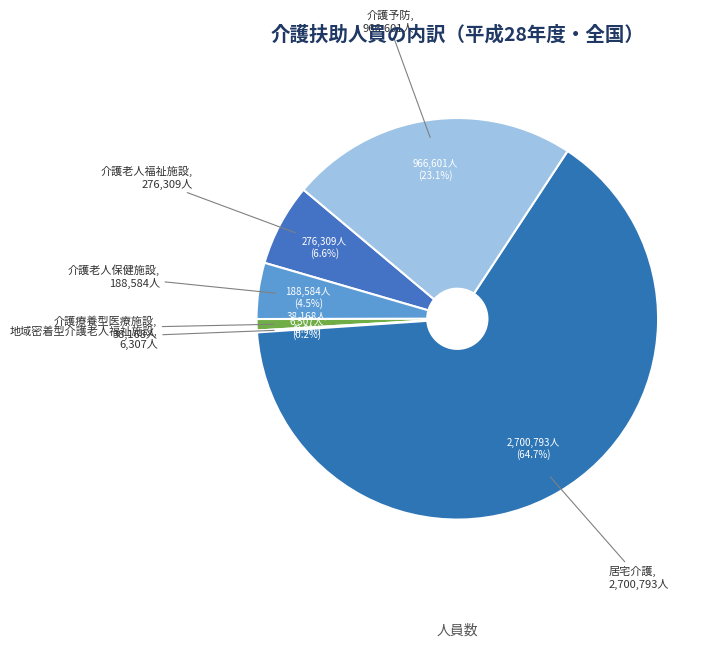

Combined, do 居宅介護 and 介護療養型医療施設 account for over 50%?

Yes